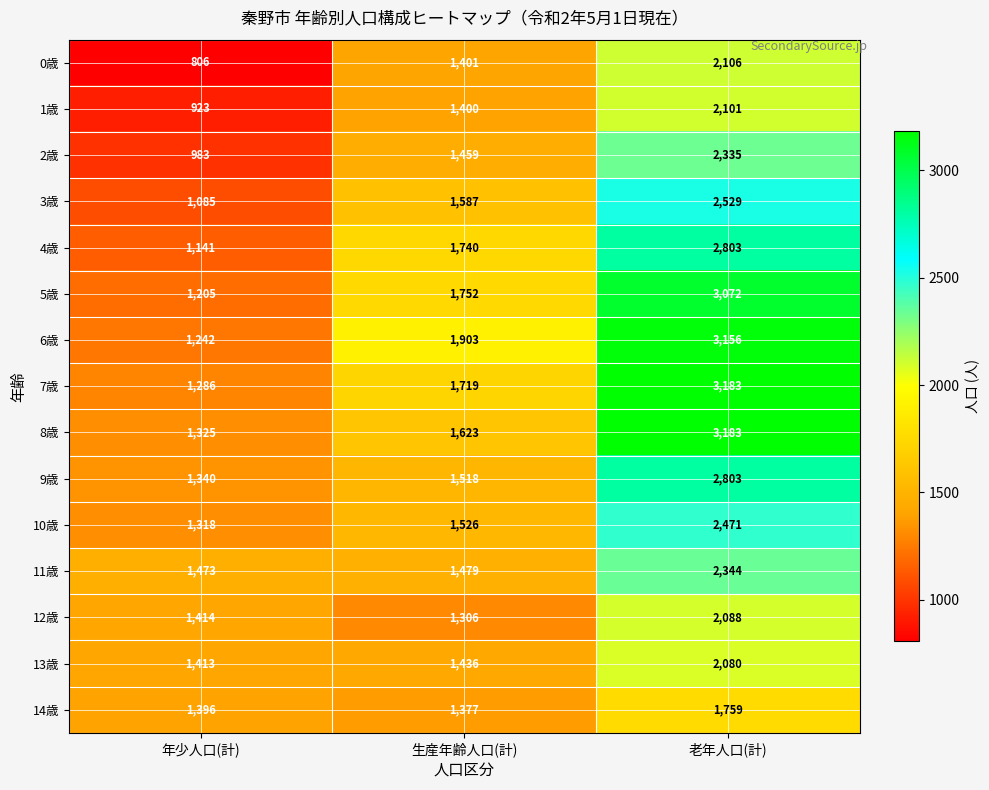

The value of 4歳 at 老年人口(計) is 779. True or false?

False